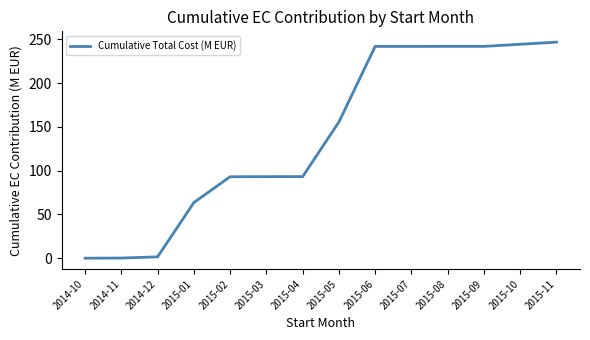

How many lines are shown in the chart?

1